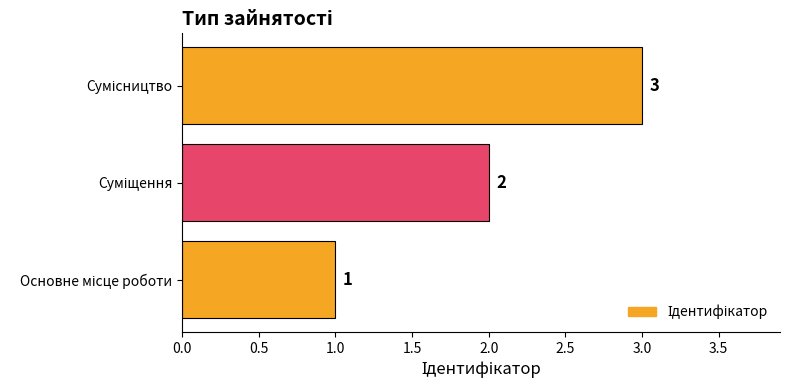

What is the greatest value displayed?

3